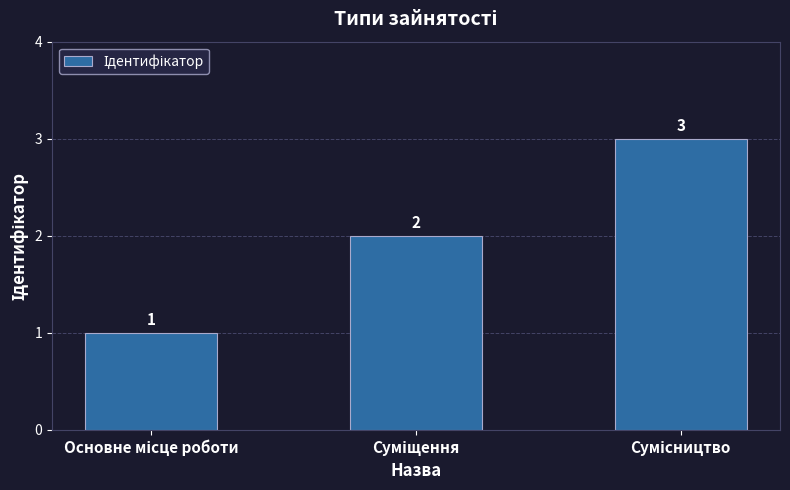

How many categories are shown in the chart?

3